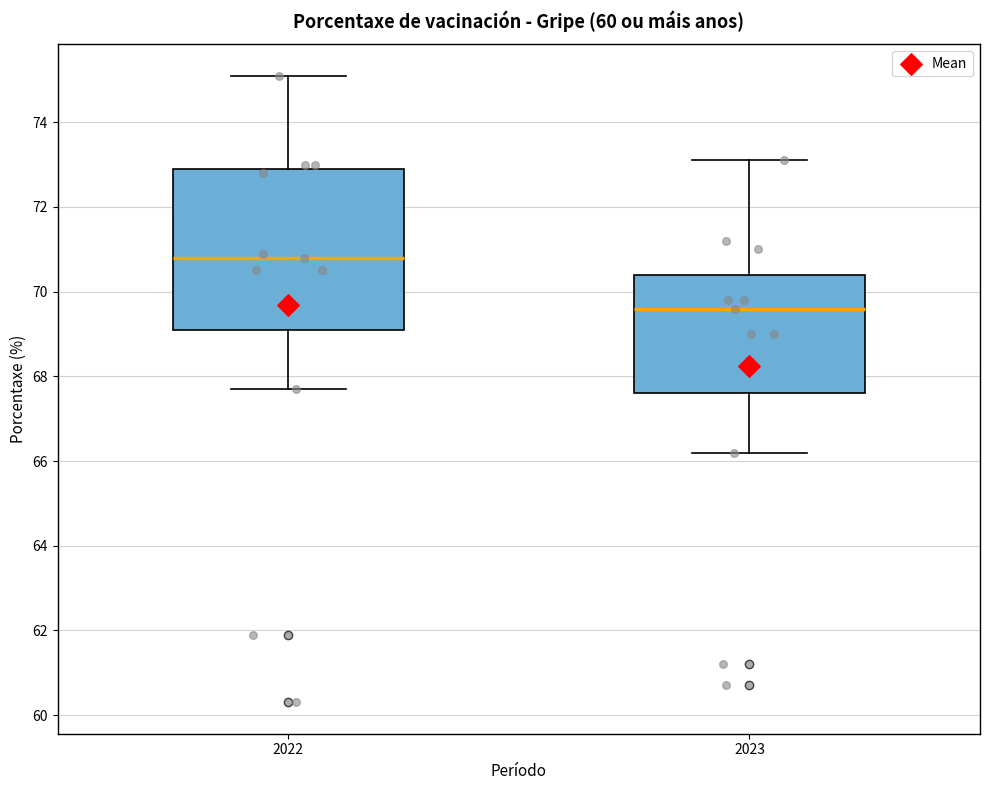

Reading left to right, read every box against the y-axis: the position of its median line, the range the box covers, and the ends of its whiskers. The values are not printed on the chart, so give them approximately, as read against the axis.

2022: median 70.8, box 69.2 to 73.0, whiskers 67.8 to 75.2
2023: median 69.6, box 67.6 to 70.4, whiskers 66.2 to 73.2